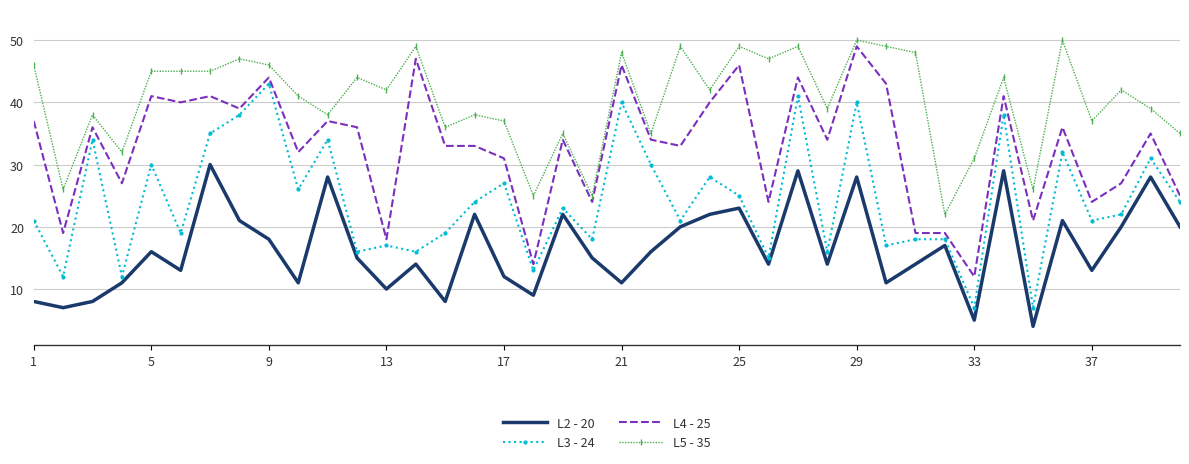

Rank the series by their average value, from highest to lowest.

L5 - 35, L4 - 25, L3 - 24, L2 - 20